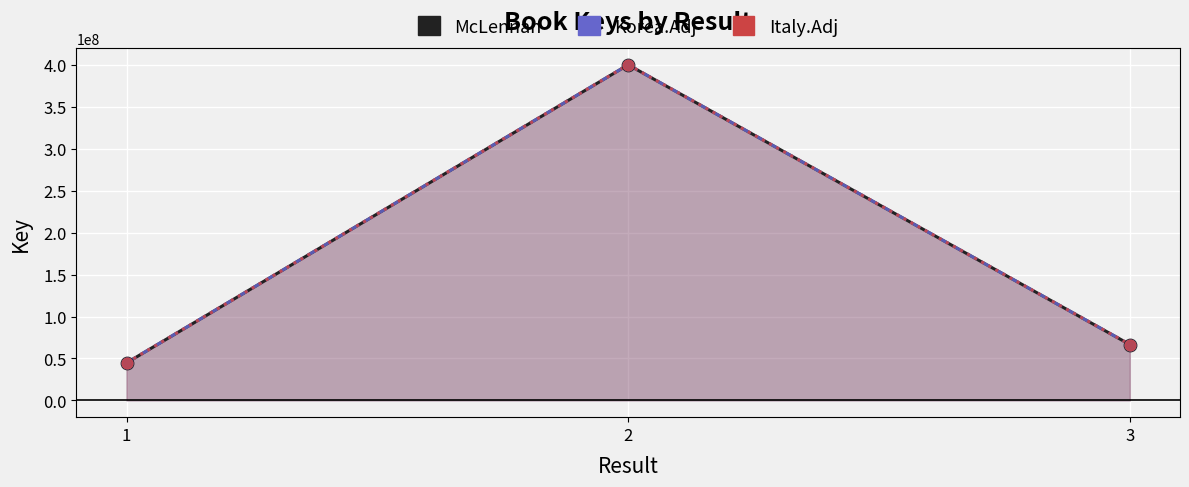

What is the total value across all series at 1?

134085897